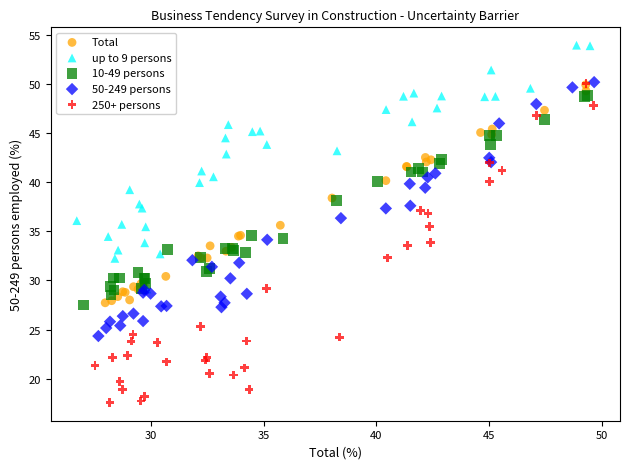

Which series contains the lowest Y value?

250+ persons